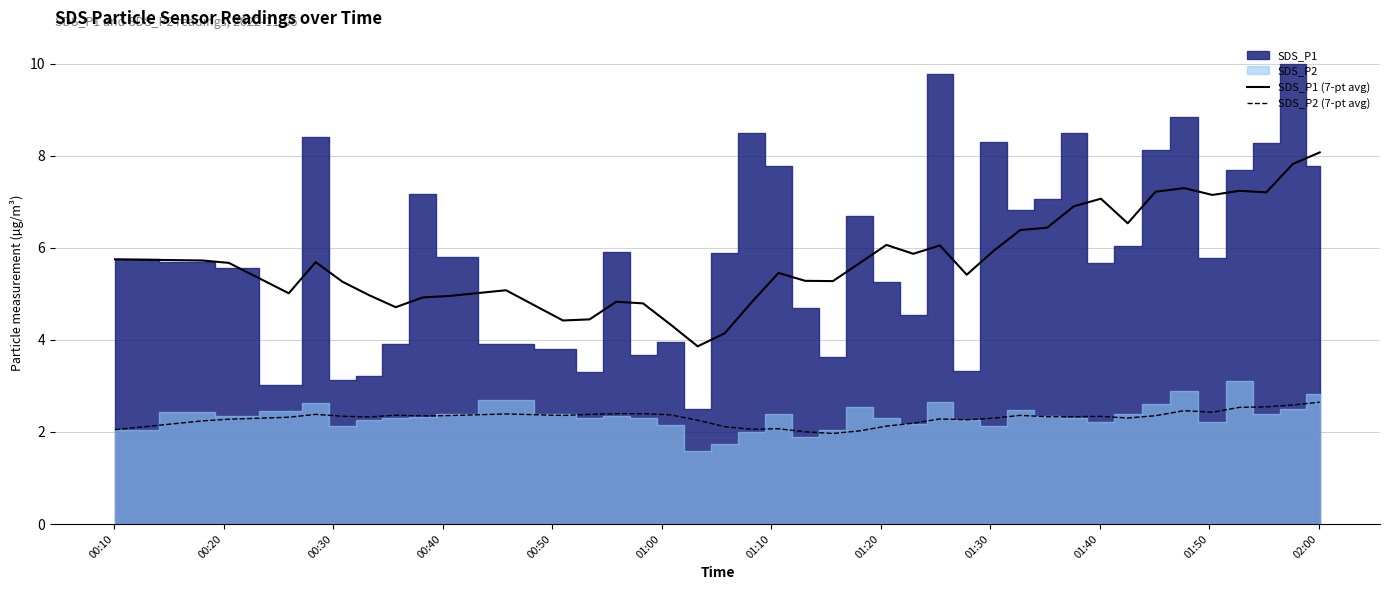

What is the maximum value for SDS_P1 (7-pt avg)?

8.1